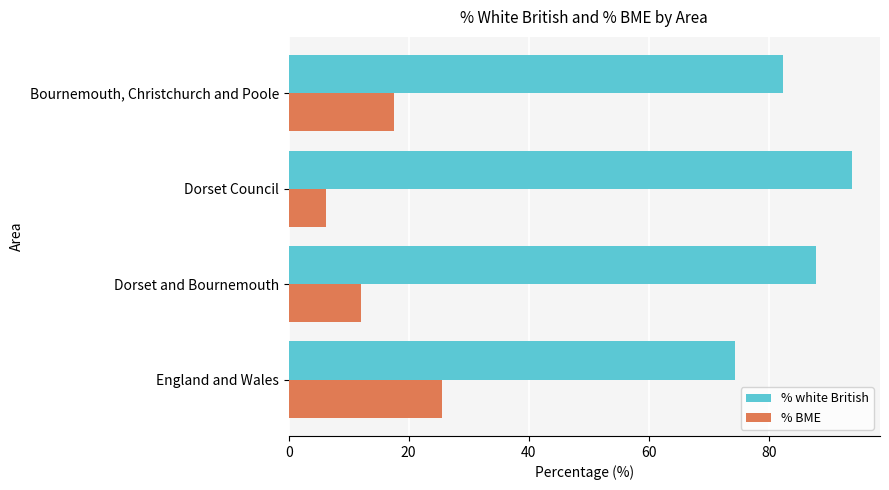

What is the difference between the maximum and minimum values in the % BME series?

19.4